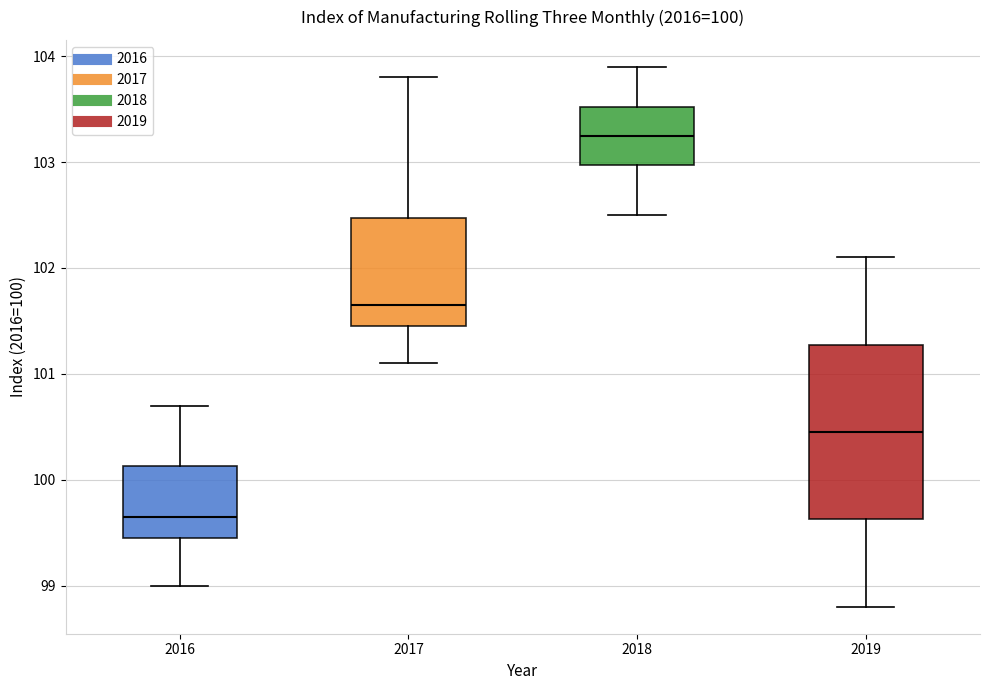

Which box has the highest median line?

2018